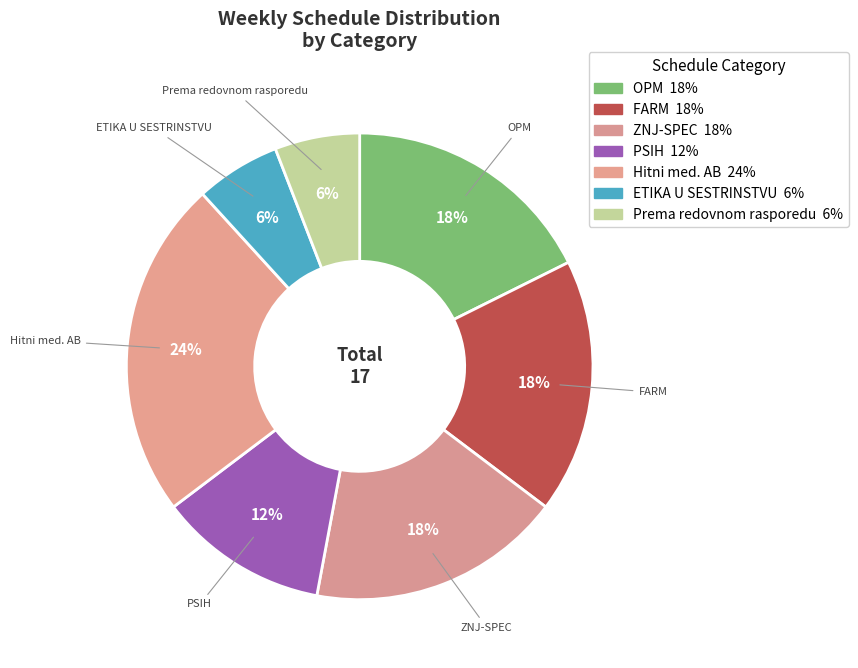

Which slice is the largest?

Hitni med. AB